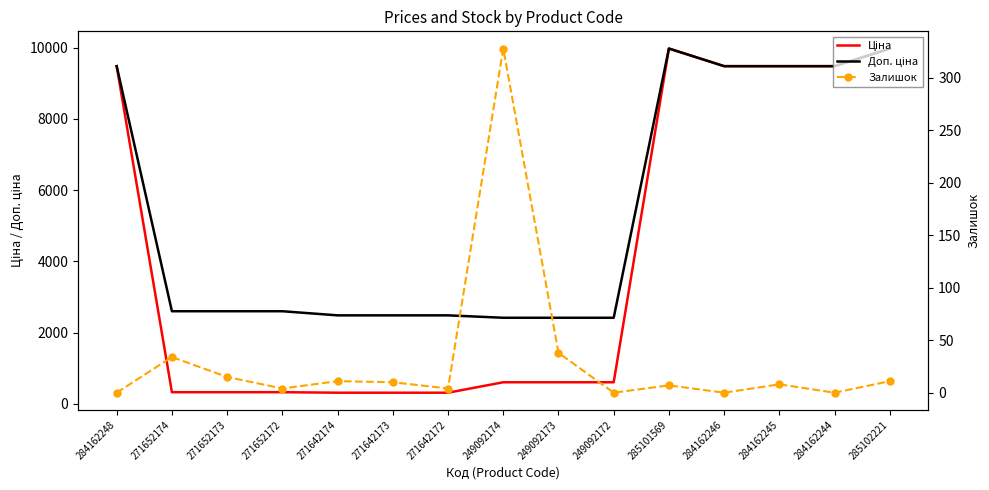

True or false: Залишок has a value of 7.3 at 285102221.

False